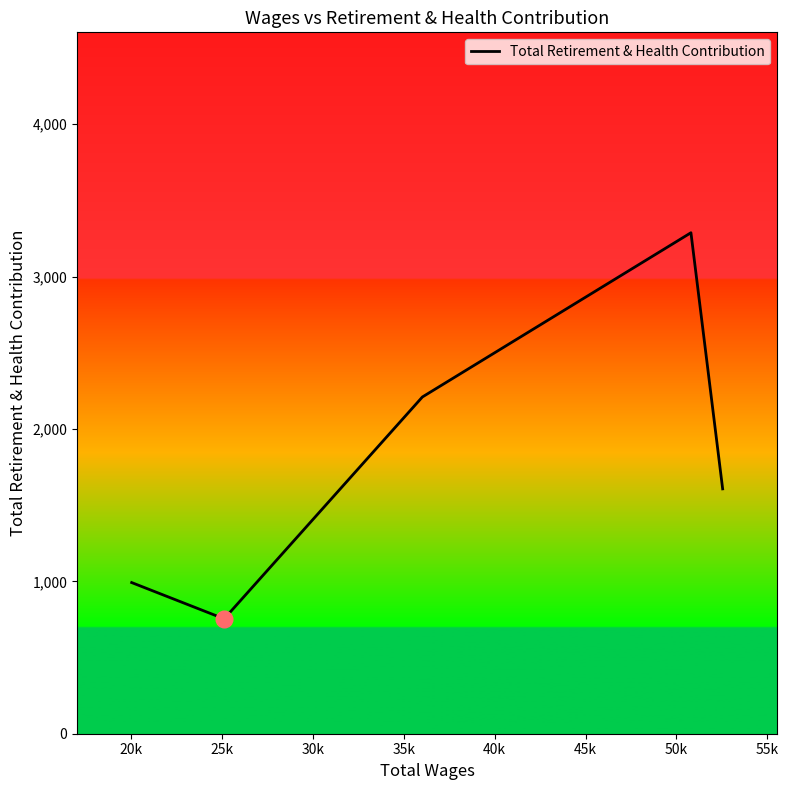

What is the greatest value displayed?

3288